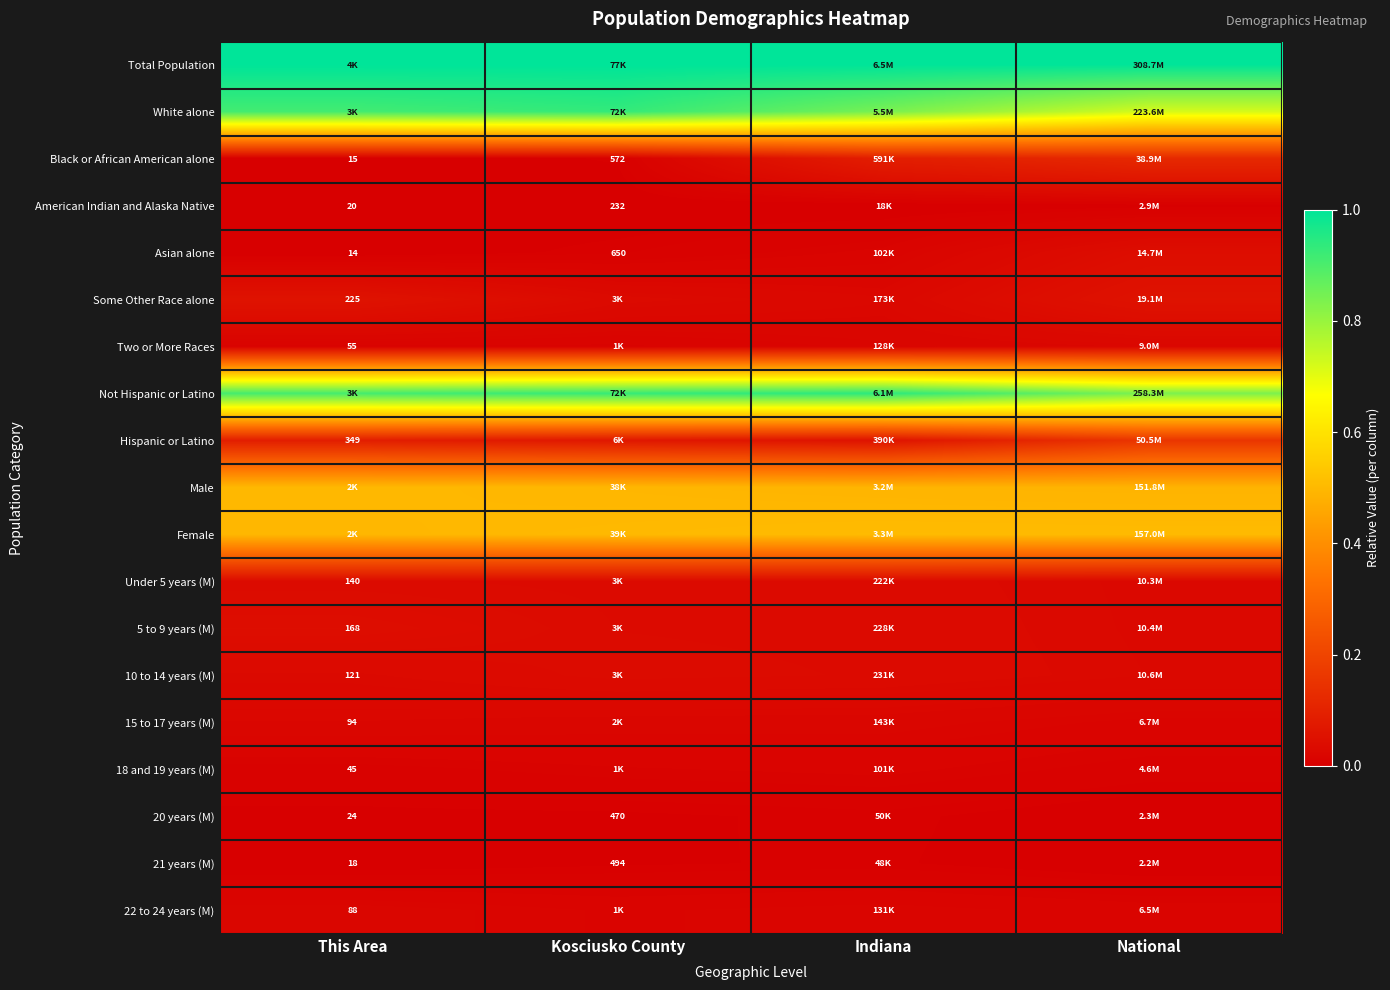

True or false: Asian alone has a value of 0.0 at This Area.

True